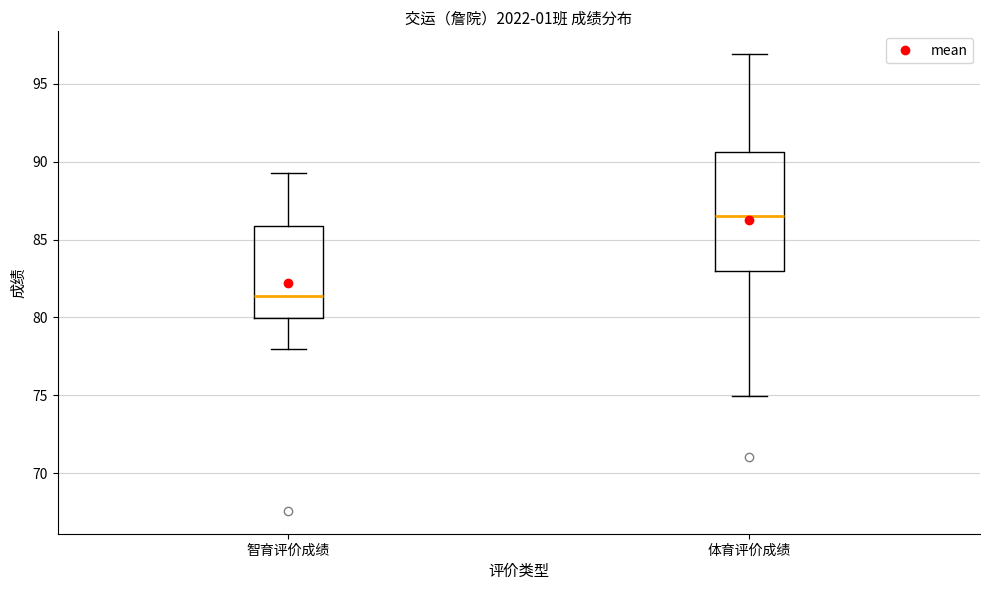

Reading left to right, transcribe this box plot: for each box, give where its median line is, the range the box spans, and where its two whiskers end, as read against the y-axis. The values are not printed on the chart, so give them approximately, as read against the axis.

智育评价成绩: median 81.5, box 80.0 to 86.0, whiskers 78.0 to 89.5
体育评价成绩: median 86.5, box 83.0 to 90.5, whiskers 75.0 to 97.0